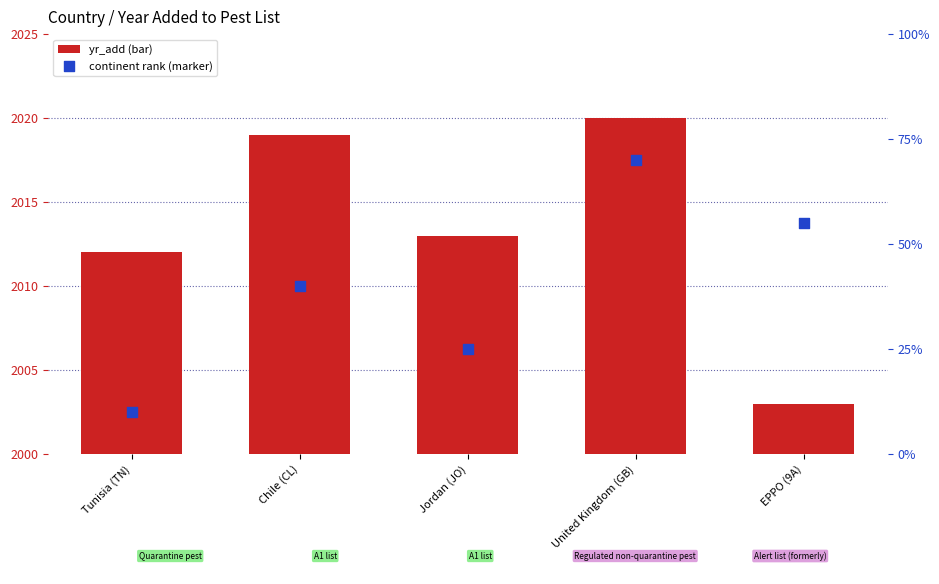

At how many categories does at least one series exceed 25?

3